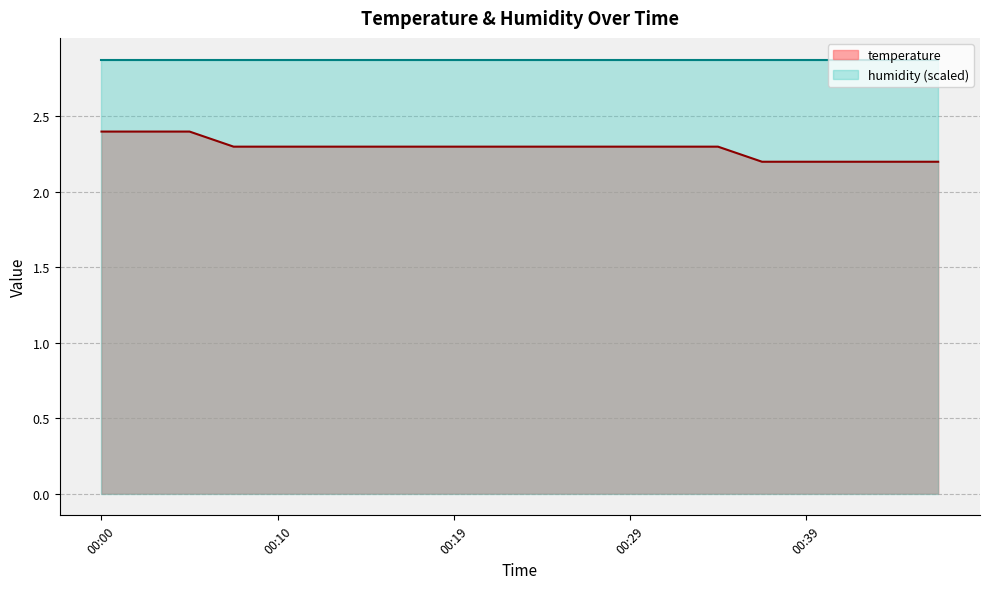

Which has a higher value, 00:27 or 00:42?

00:27